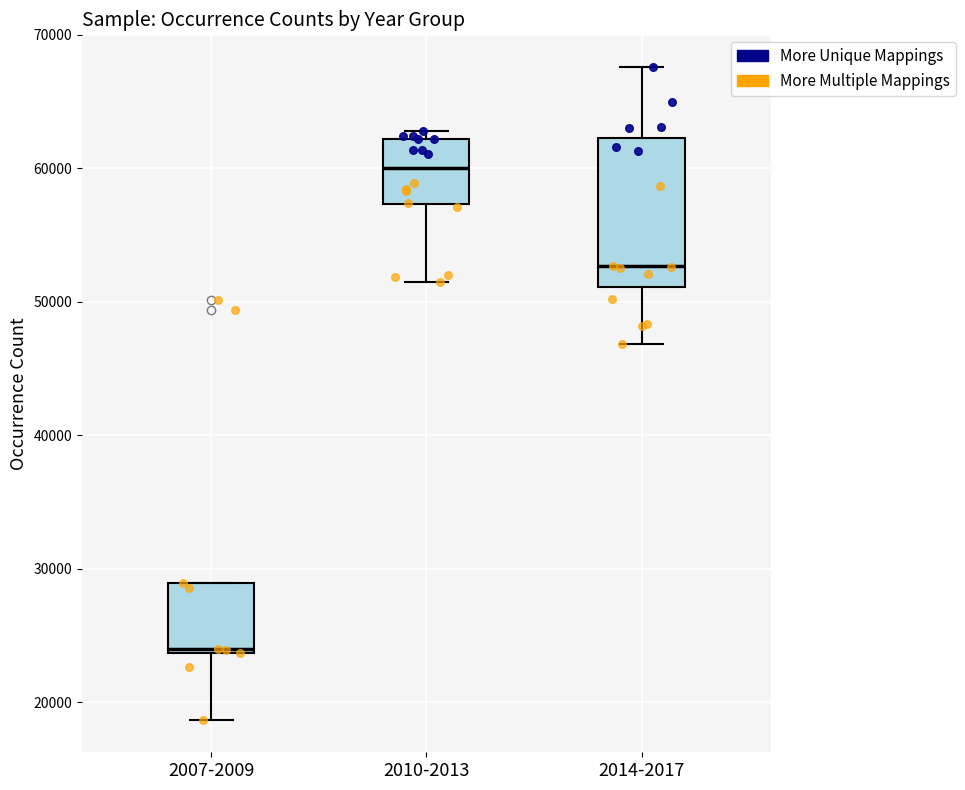

Reading left to right, transcribe this box plot: for each box, give where its median line is, the range the box spans, and where its two whiskers end, as read against the y-axis. The values are not printed on the chart, so give them approximately, as read against the axis.

2007-2009: median 24000, box 24000 to 29000, whiskers 19000 to 29000
2010-2013: median 60000, box 57000 to 62000, whiskers 52000 to 63000
2014-2017: median 53000, box 51000 to 62000, whiskers 47000 to 68000